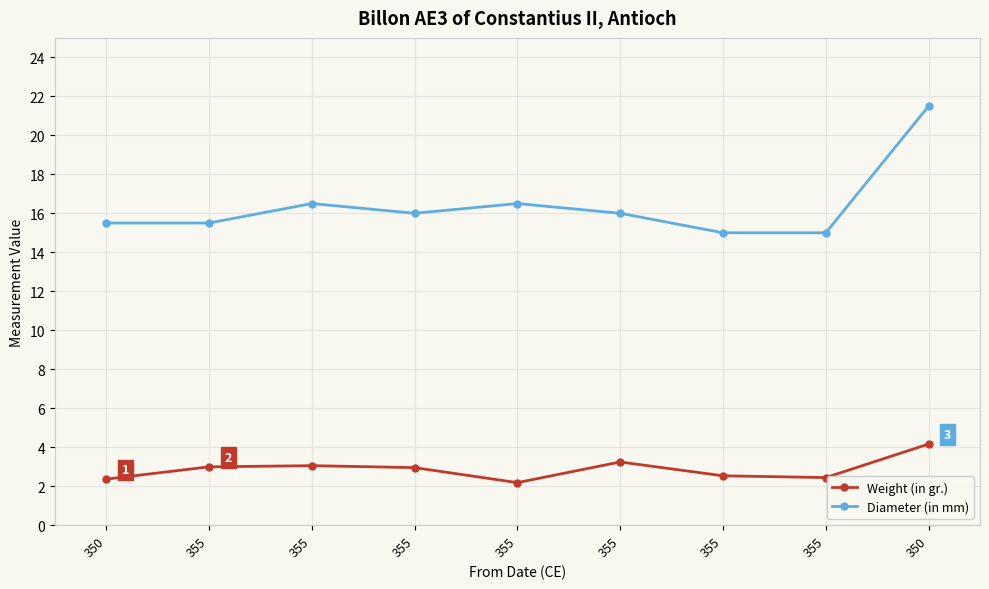

List the series in order of their overall mean, highest first.

Diameter (in mm), Weight (in gr.)